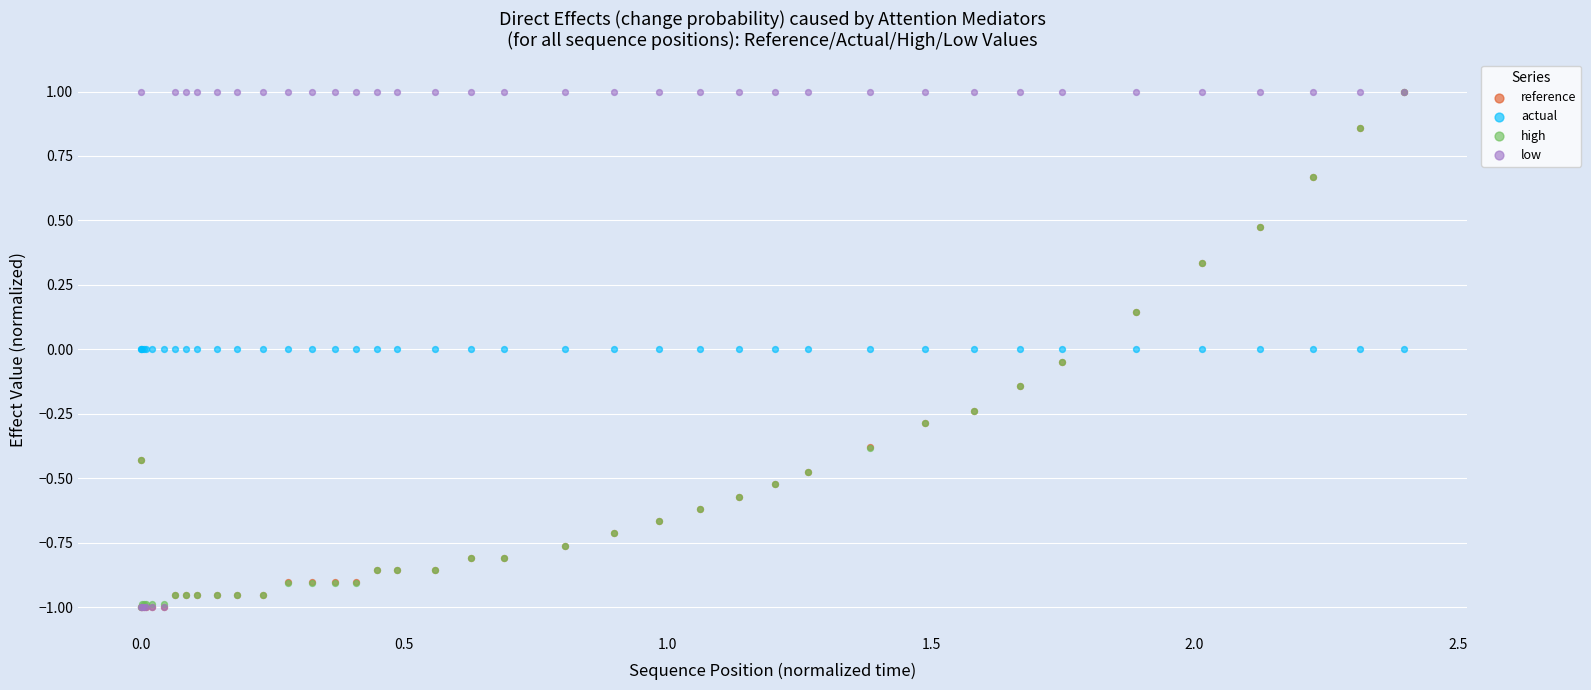

What are all the series names shown in the legend?

reference, actual, high, low